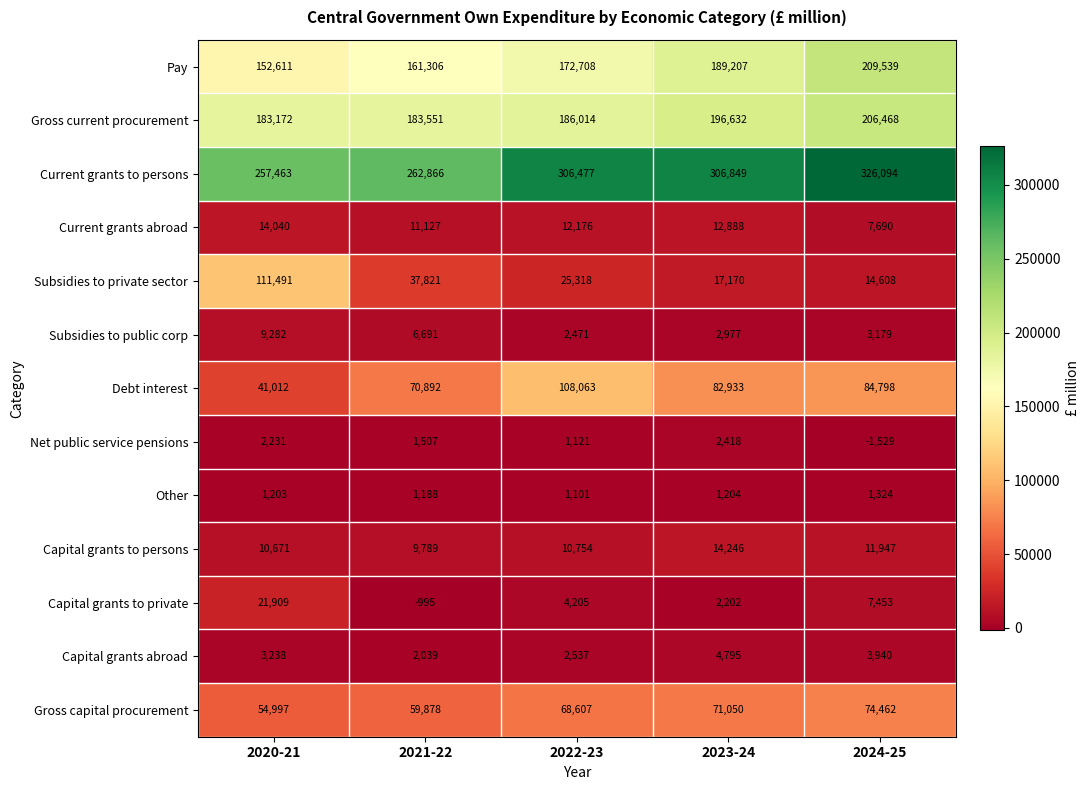

Which series has the largest total across all categories?

Current grants to persons